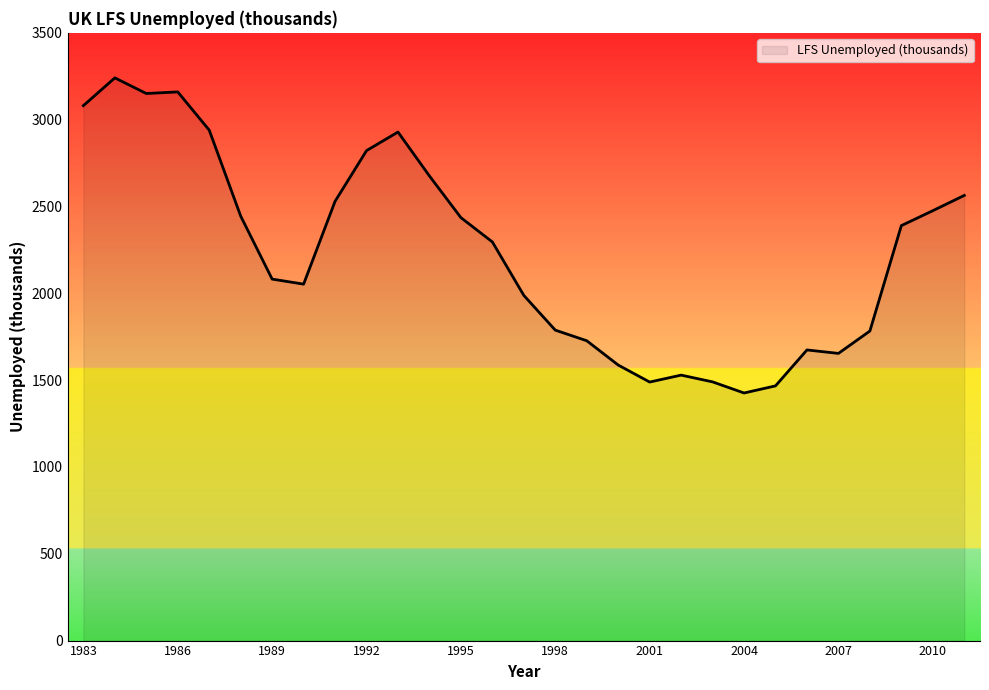

True or false: the data has more than 2 interior local peaks.

True